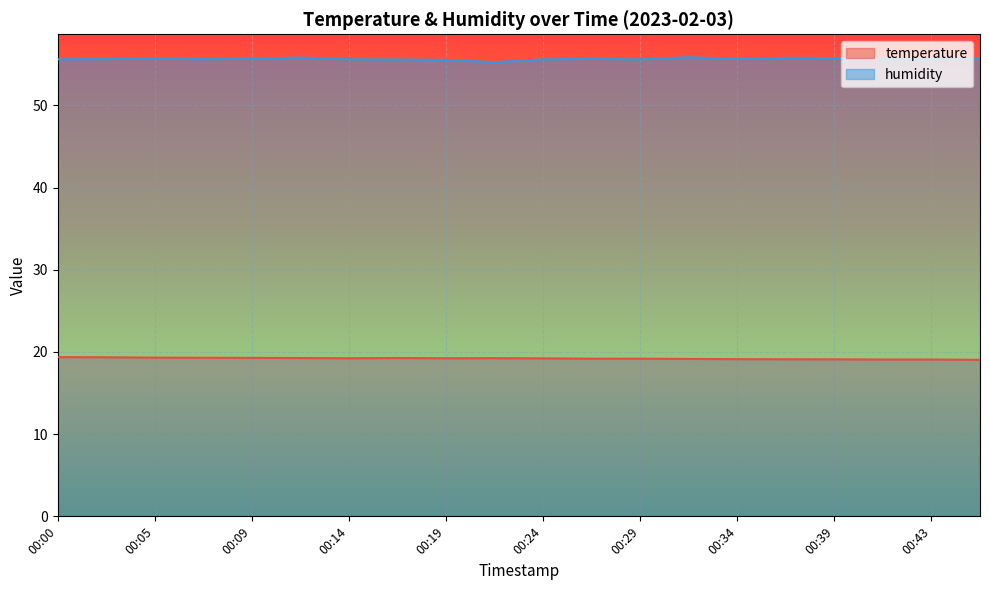

True or false: temperature and humidity intersect in this chart.

False